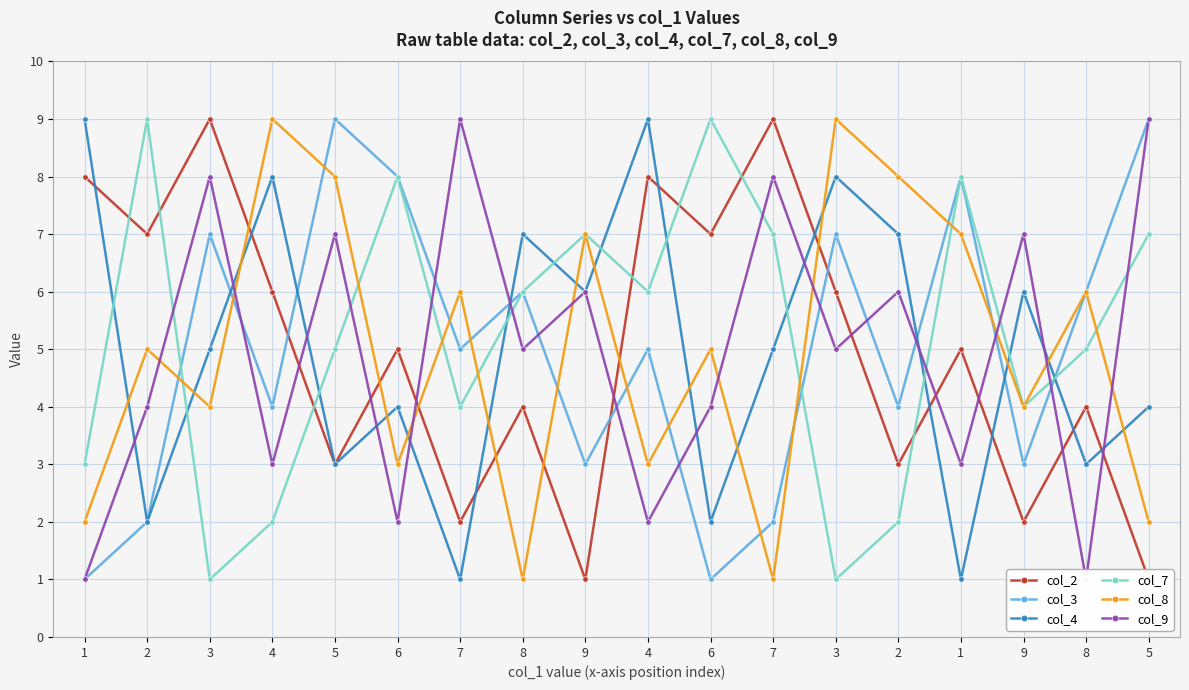

What is the label of the 16th point from the right?

3